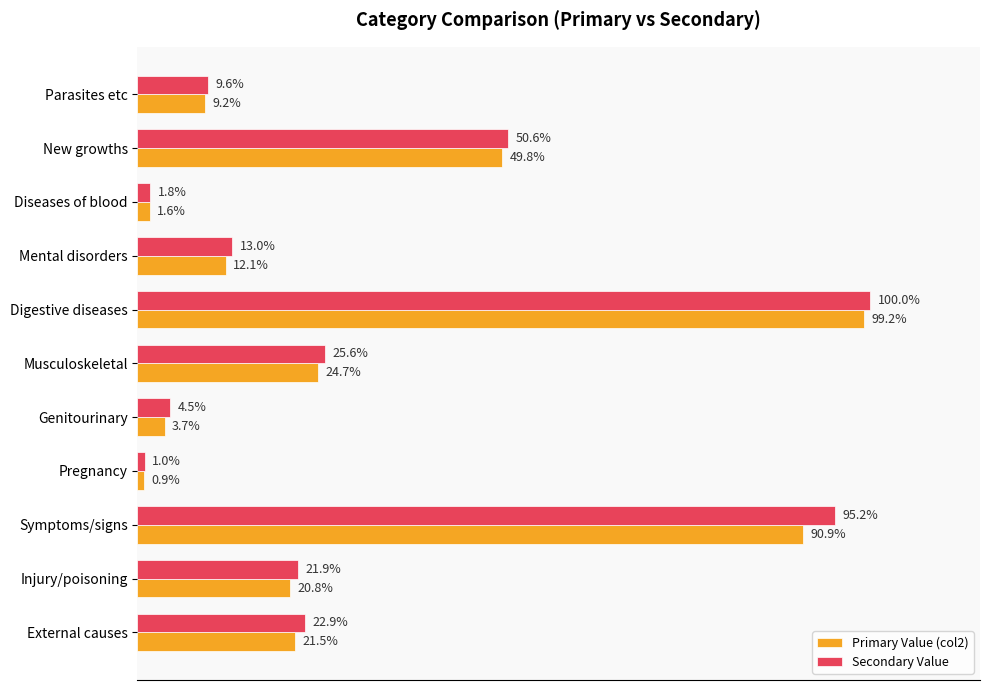

Where is Primary Value (col2) nearest to the value 50?

New growths